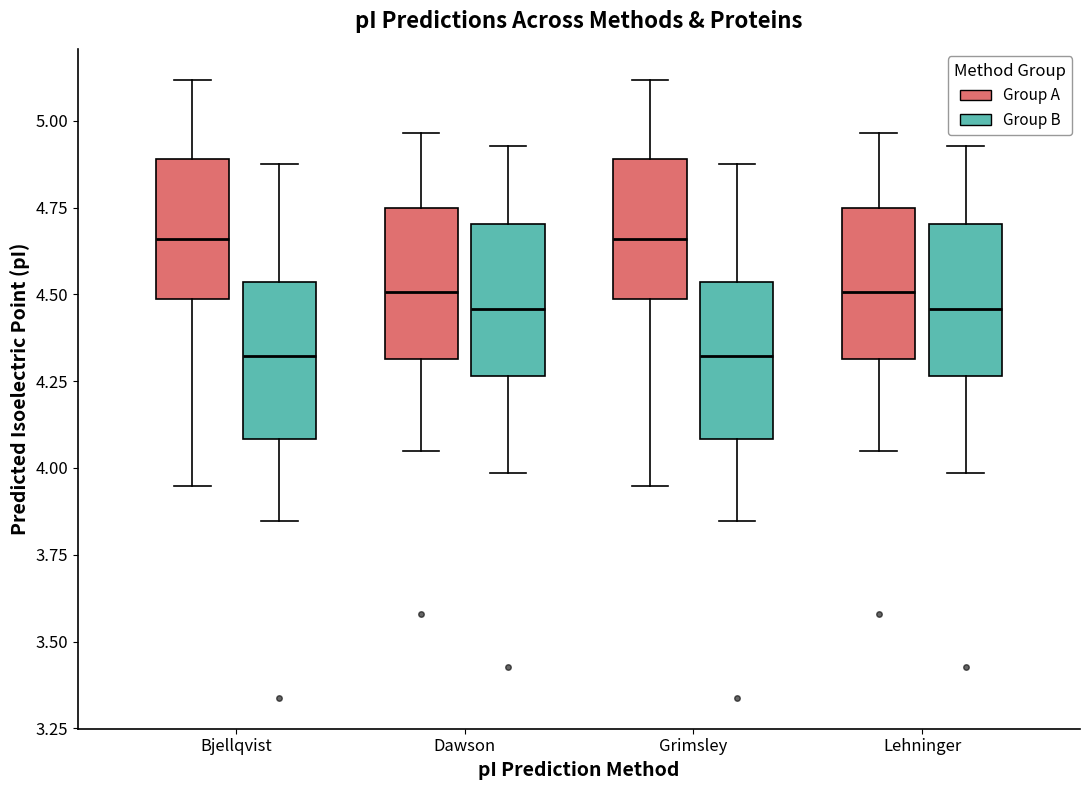

Reading left to right, read every box against the y-axis: the position of its median line, the range the box covers, and the ends of its whiskers. The values are not printed on the chart, so give them approximately, as read against the axis.

Bjellqvist (Group A): median 4.65, box 4.50 to 4.90, whiskers 3.95 to 5.10
Bjellqvist (Group B): median 4.30, box 4.10 to 4.55, whiskers 3.85 to 4.90
Dawson (Group A): median 4.50, box 4.30 to 4.75, whiskers 4.05 to 4.95
Dawson (Group B): median 4.45, box 4.25 to 4.70, whiskers 4.00 to 4.95
Grimsley (Group A): median 4.65, box 4.50 to 4.90, whiskers 3.95 to 5.10
Grimsley (Group B): median 4.30, box 4.10 to 4.55, whiskers 3.85 to 4.90
Lehninger (Group A): median 4.50, box 4.30 to 4.75, whiskers 4.05 to 4.95
Lehninger (Group B): median 4.45, box 4.25 to 4.70, whiskers 4.00 to 4.95